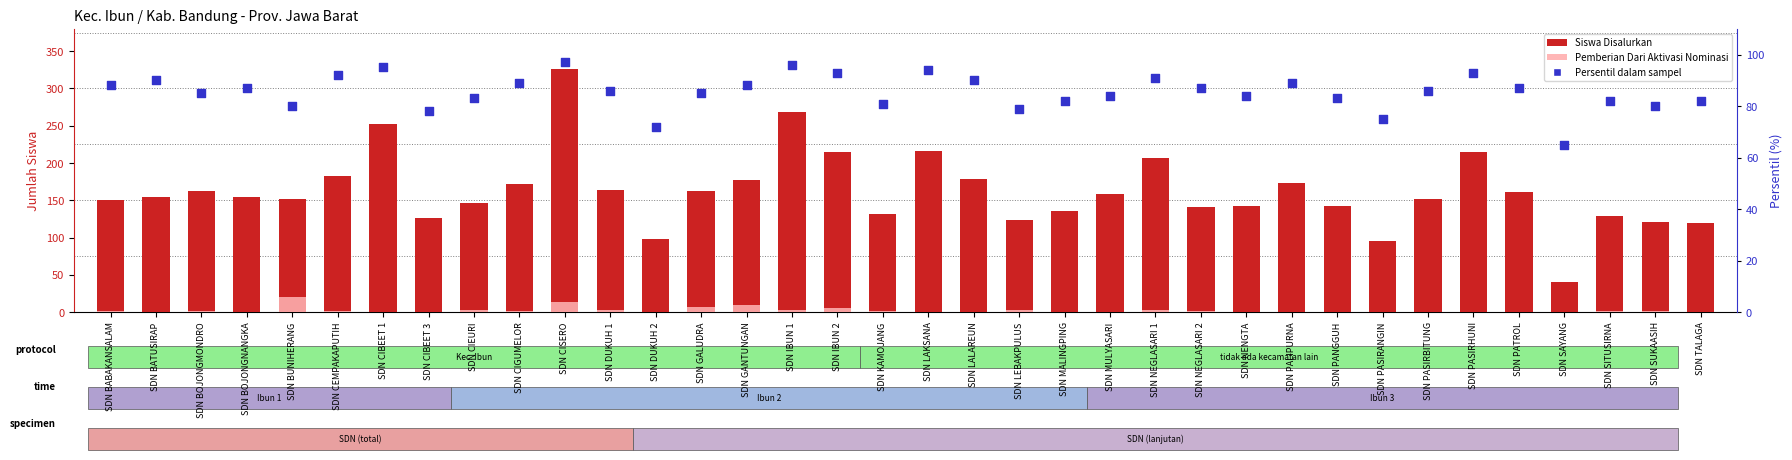

At which category is the sum across all series the highest?

SDN CISERO